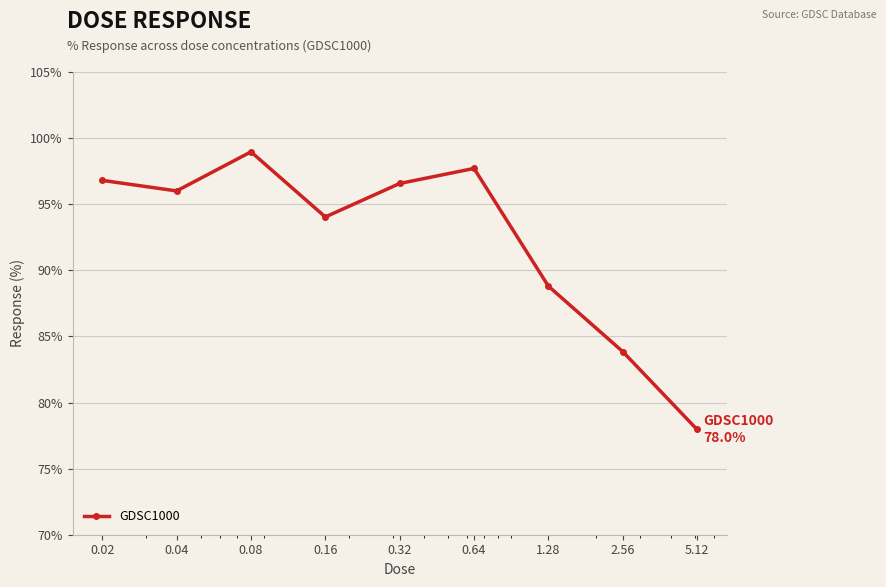

What is the minimum value shown in the chart?

78.0